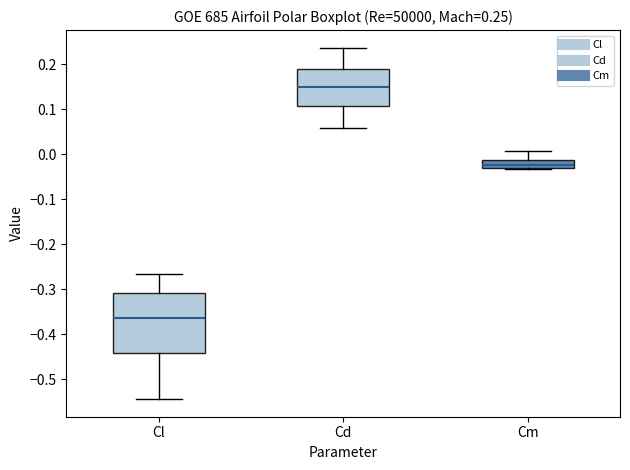

Which box's median line is the lowest?

Cl